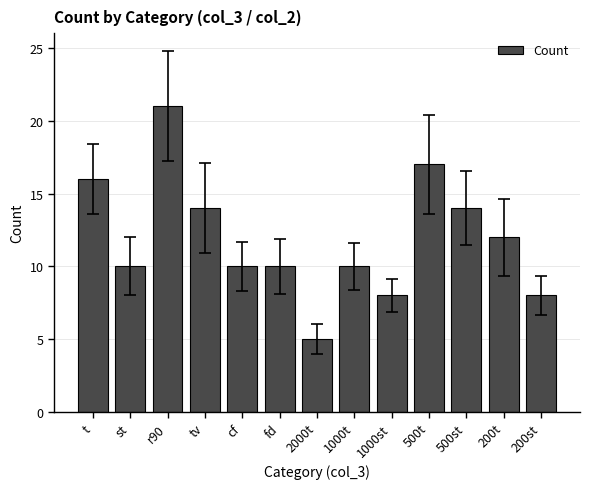

Reading left to right, extract all data points from this chart.

16	10	21	14	10	10	5	10	8	17	14	12	8